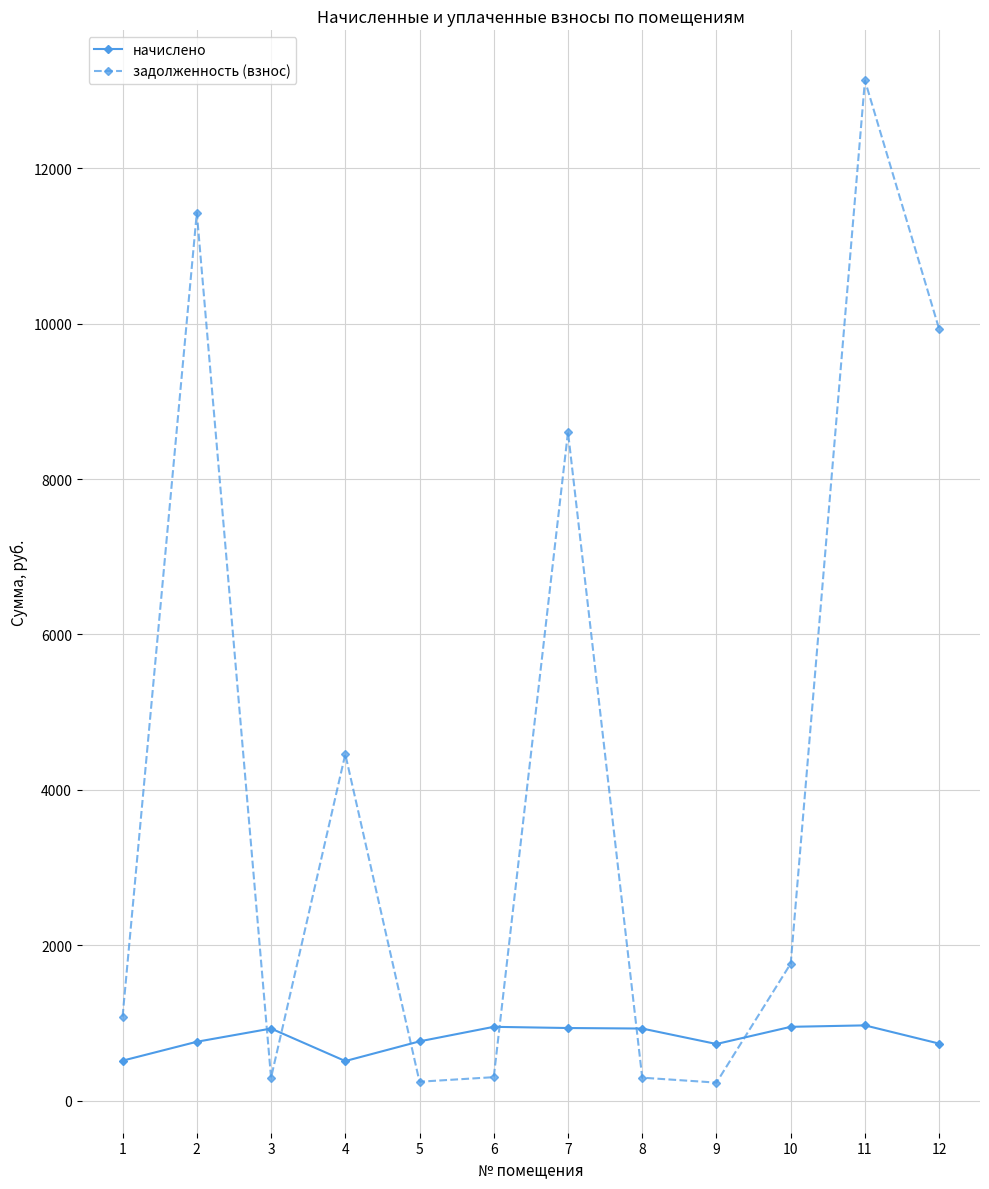

Which series ends up on top after the final intersection of задолженность (взнос) and начислено?

задолженность (взнос)